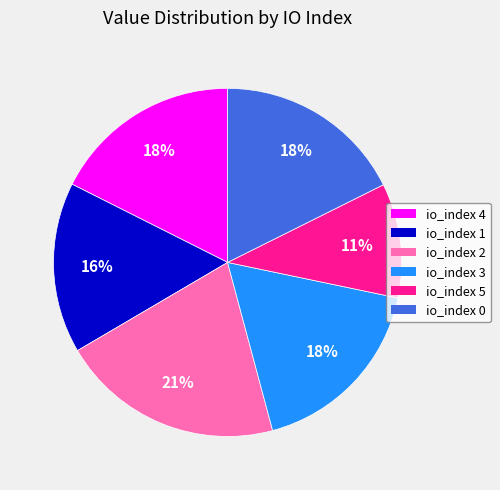

How many segments does this pie chart have?

6